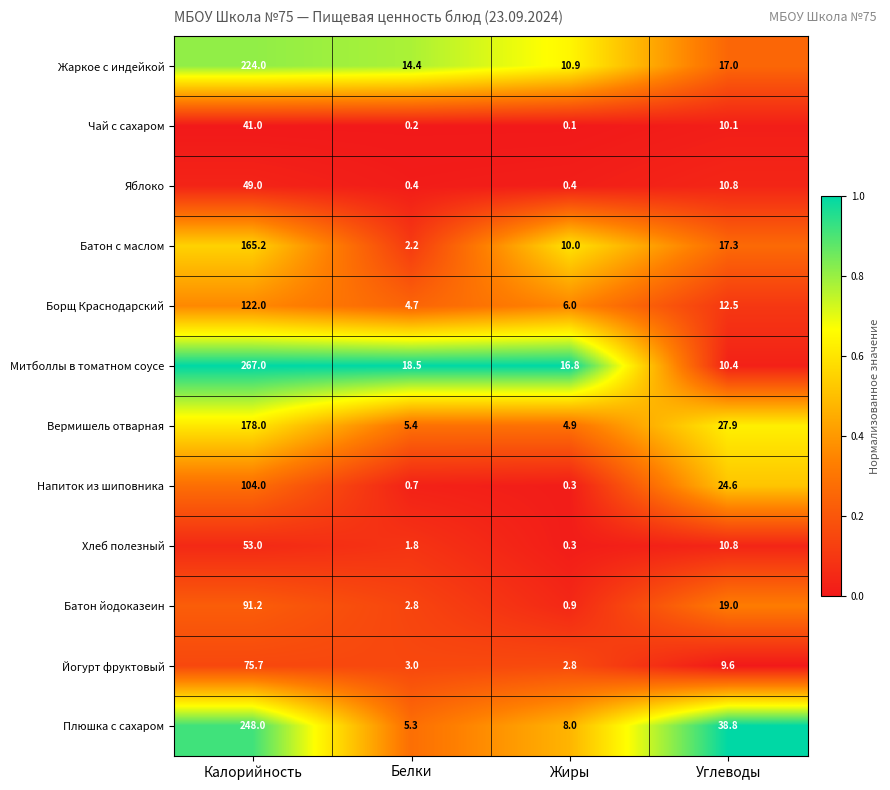

The Митболлы в томатном соусе series shows 4.3 at Углеводы. True or false?

False